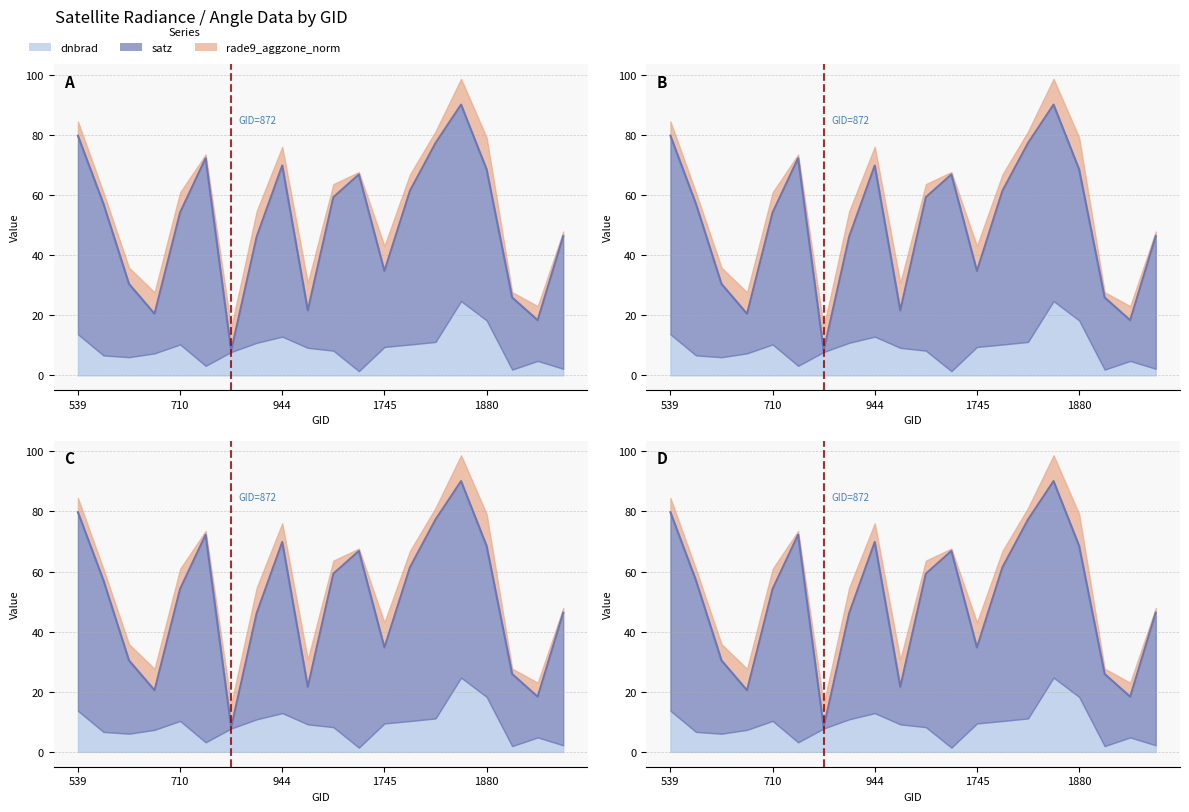

What is the difference between the values at 11 and 710?

9.8